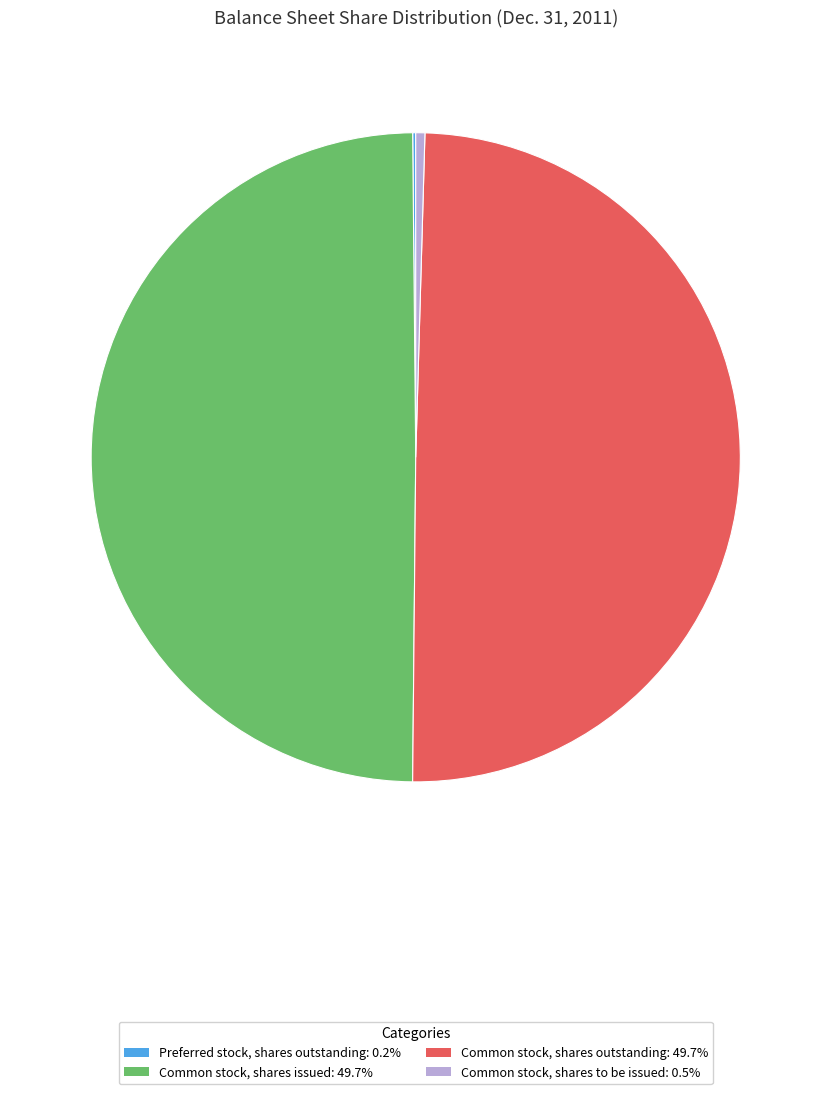

Does Common stock, shares issued: 49.7% account for over 50% of the chart?

No